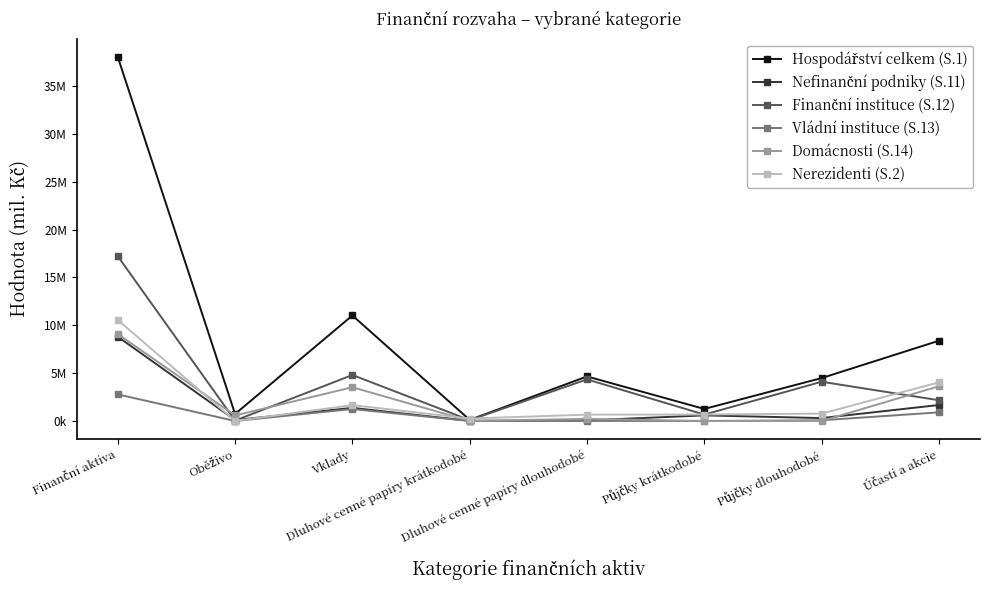

At how many categories does at least one series exceed 21360017?

1